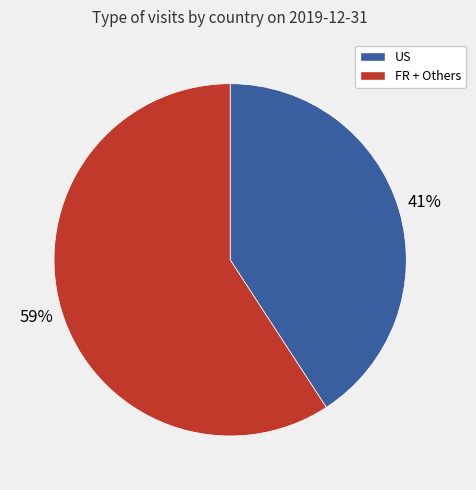

Is there any slice that represents more than half of the pie?

Yes